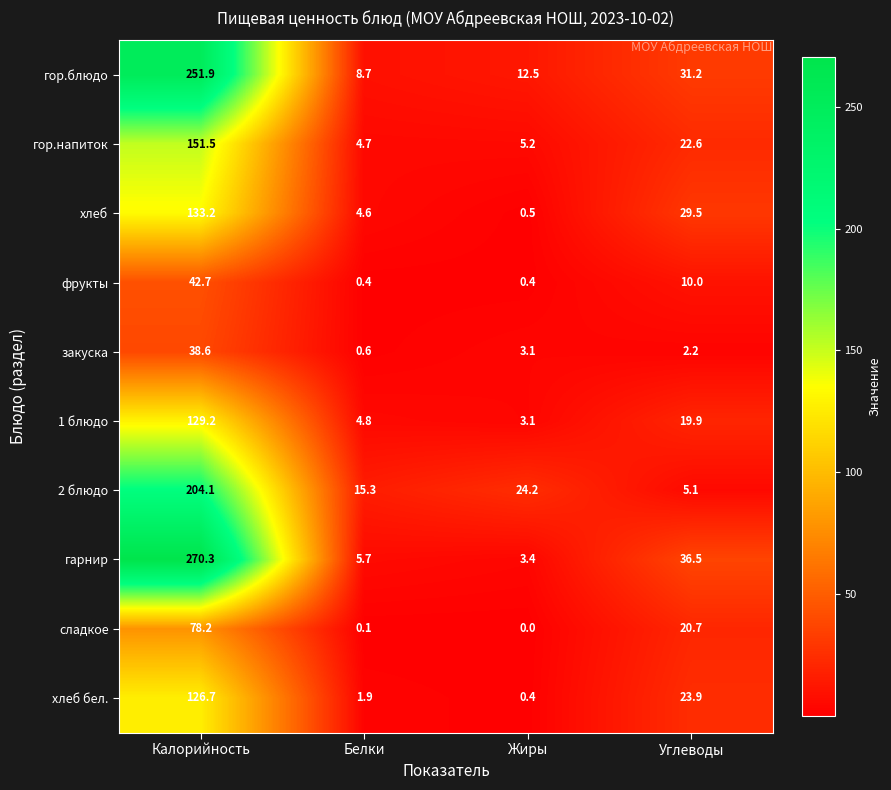

At which label does гарнир first exceed 36?

Калорийность